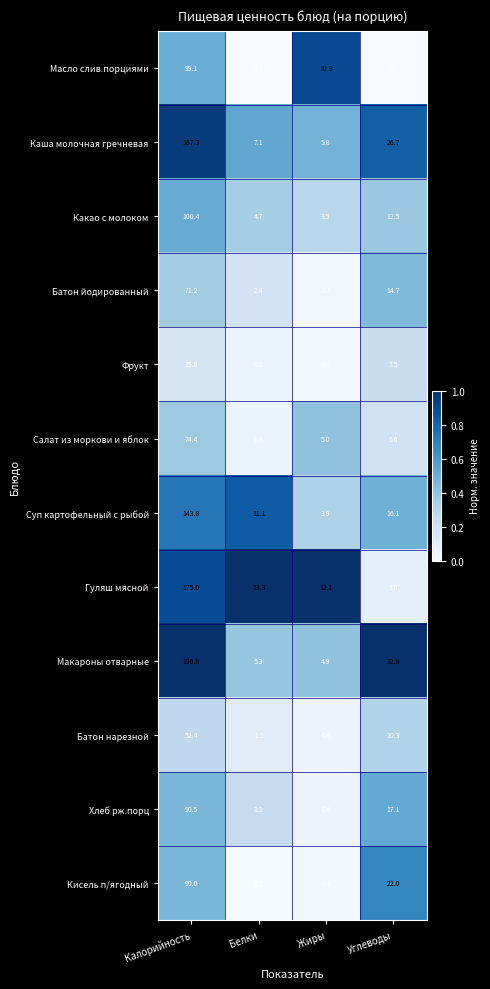

Which series changed the most between Белки and Жиры?

Масло слив.порциями